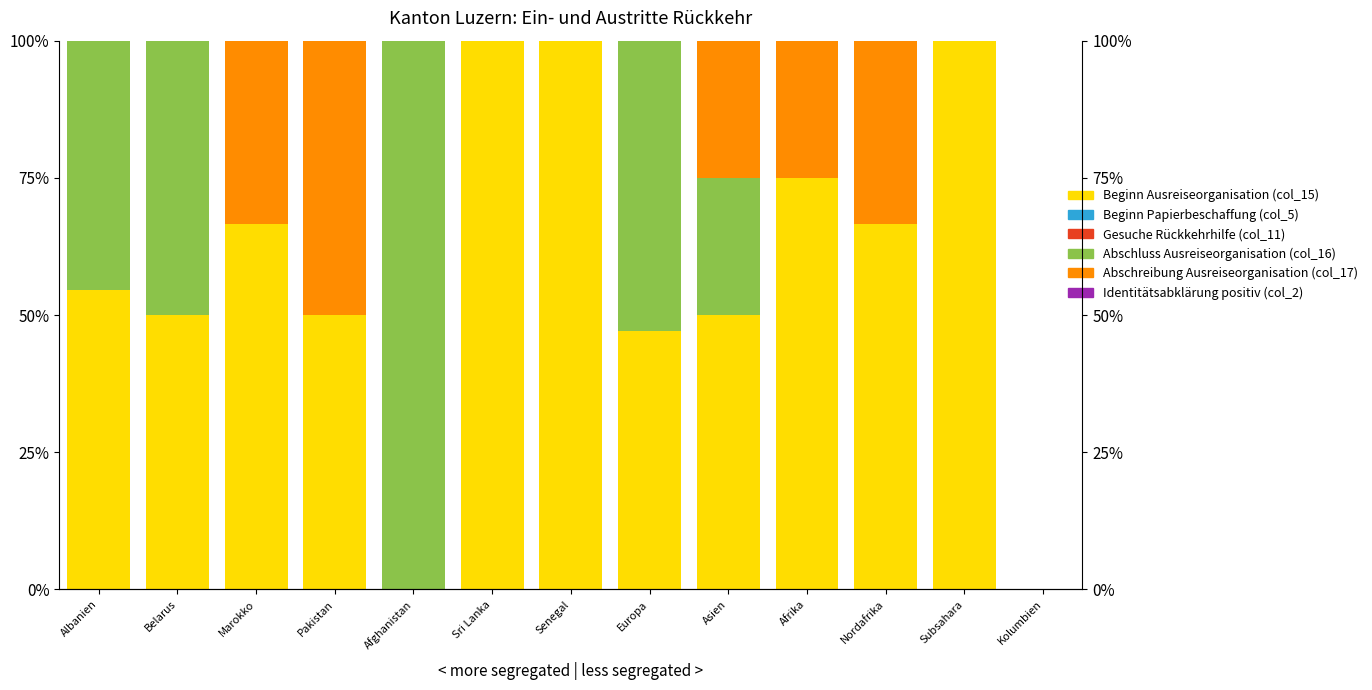

At which category does the chart reach its peak across all series?

Sri Lanka